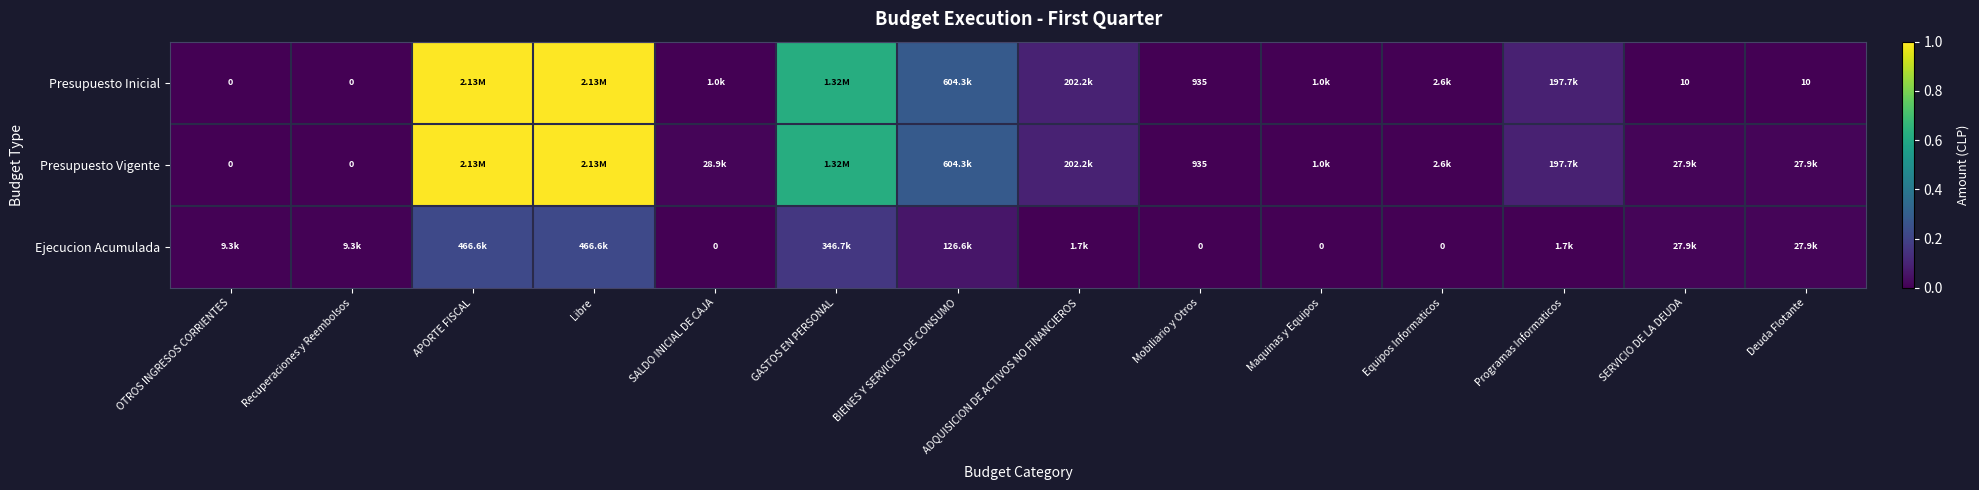

What is the difference between the maximum and minimum values in the Ejecucion Acumulada series?

0.2